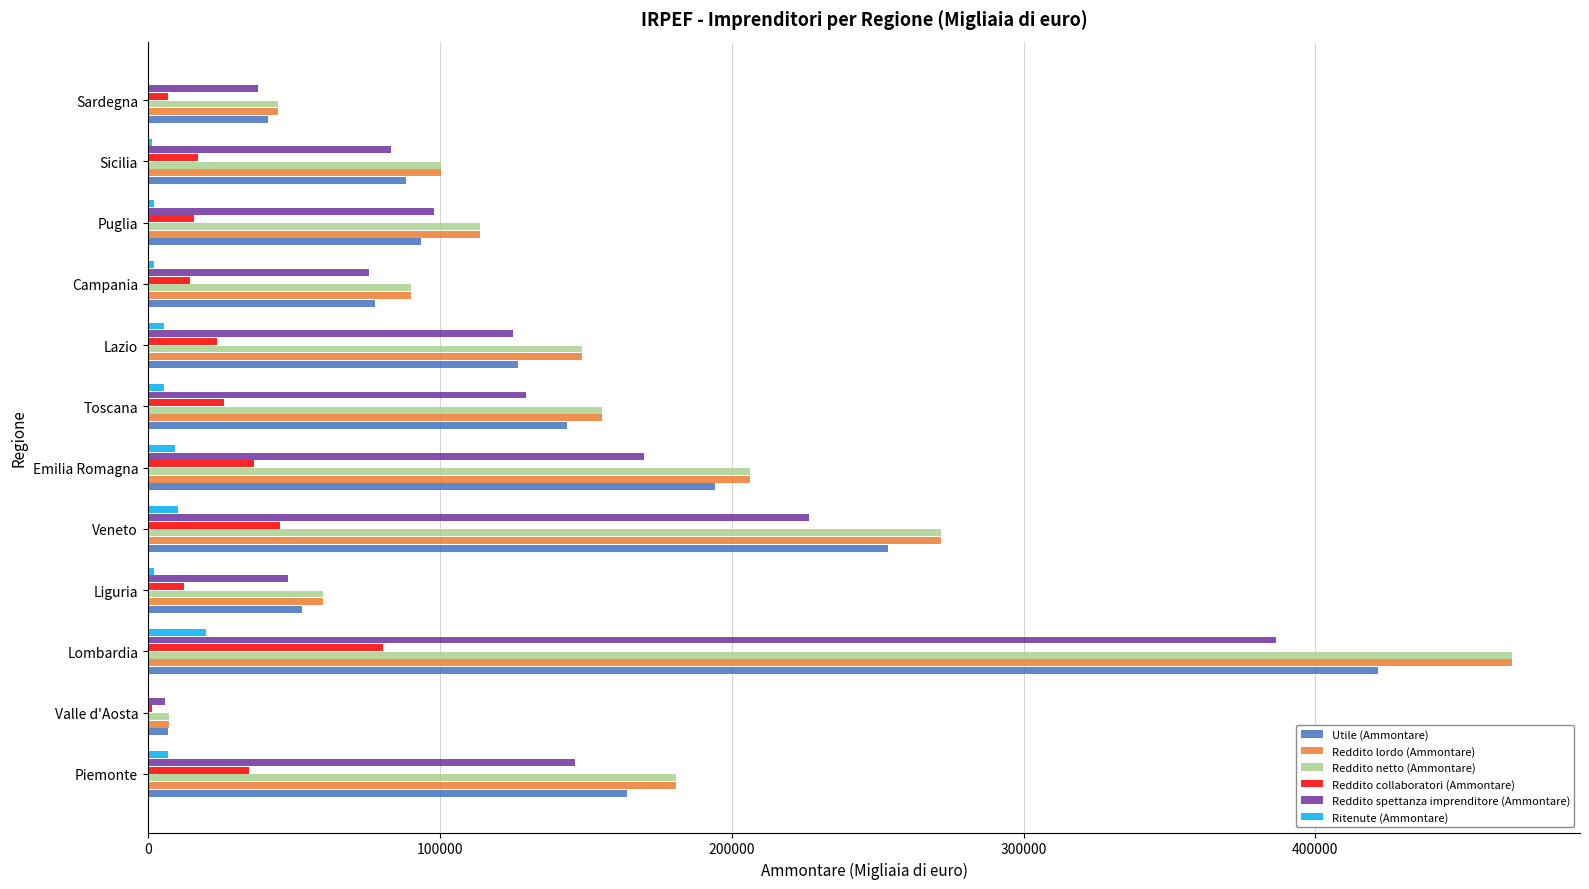

True or false: Utile (Ammontare) has a value of 53686 at Emilia Romagna.

False